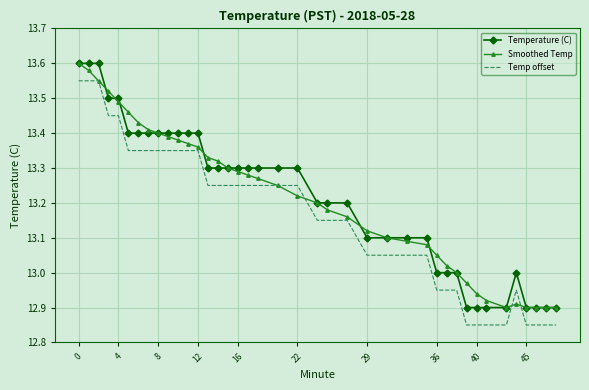

Count the number of data series in this chart.

3